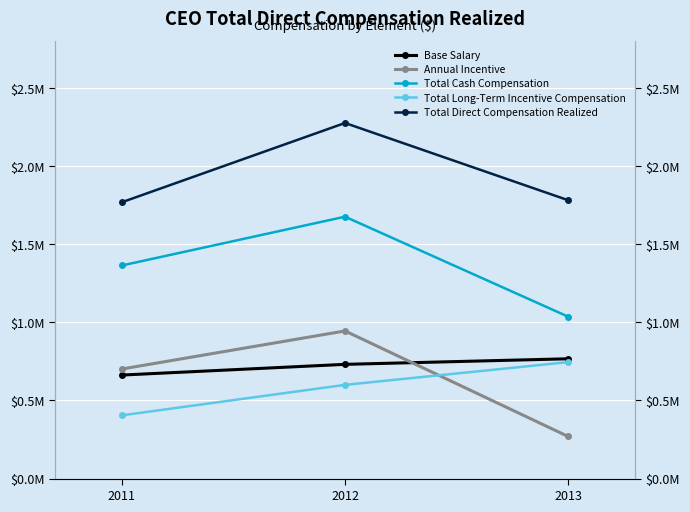

Is the value of Total Direct Compensation Realized at 2011 greater than the value of Annual Incentive at 2011?

Yes